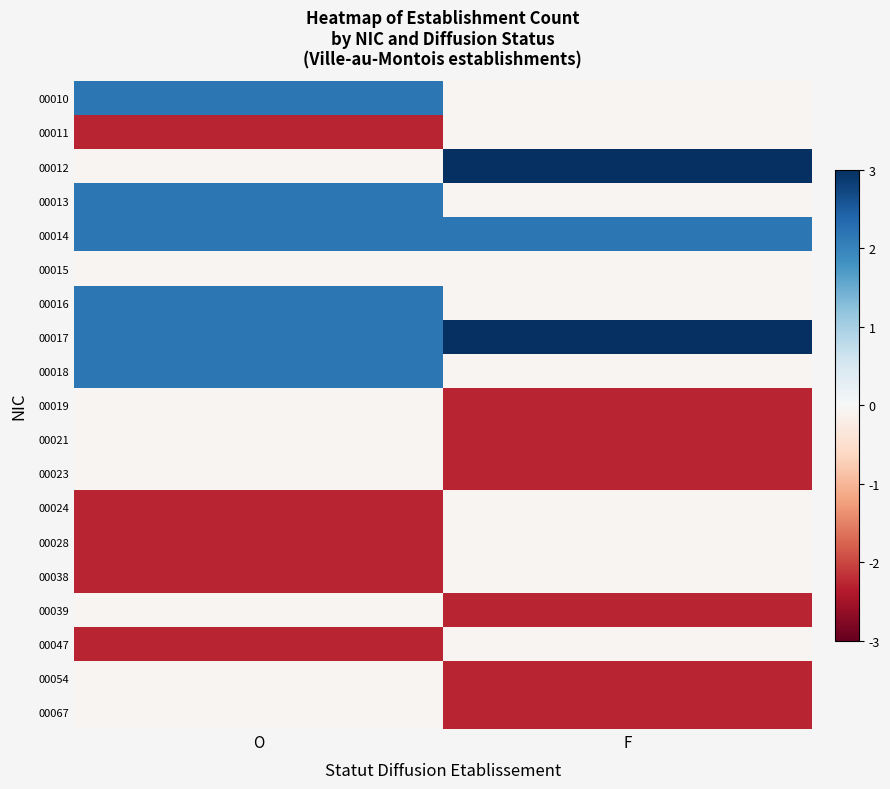

What is the total value across all series at O?

1.1